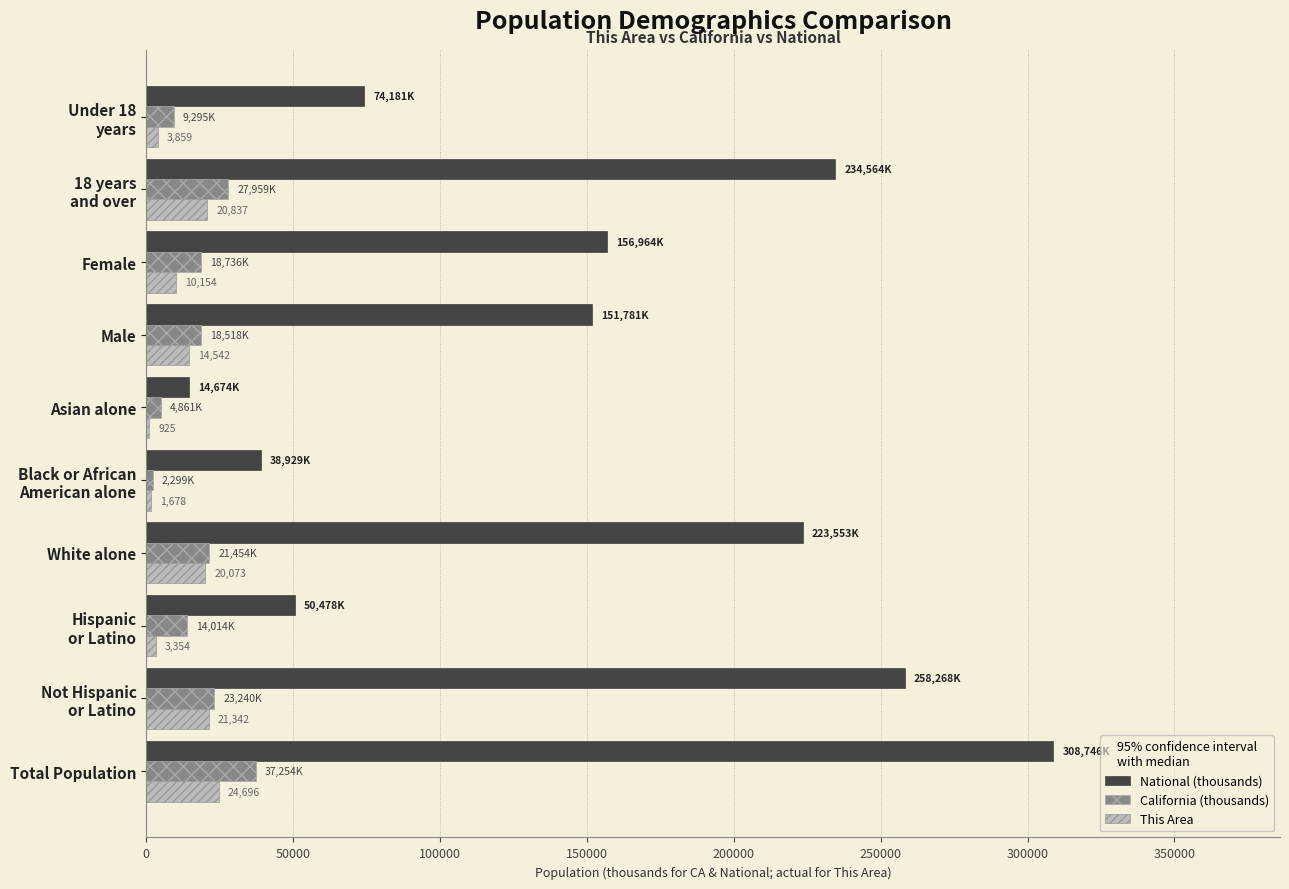

How many categories are shown in the chart?

10